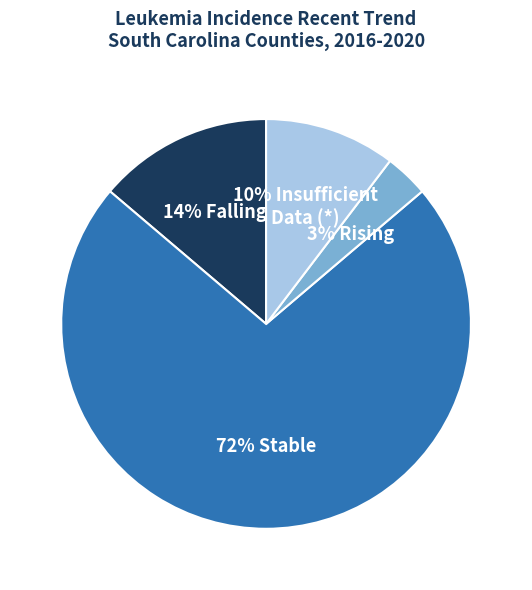

To the nearest percent, what is the average slice percentage?

25%